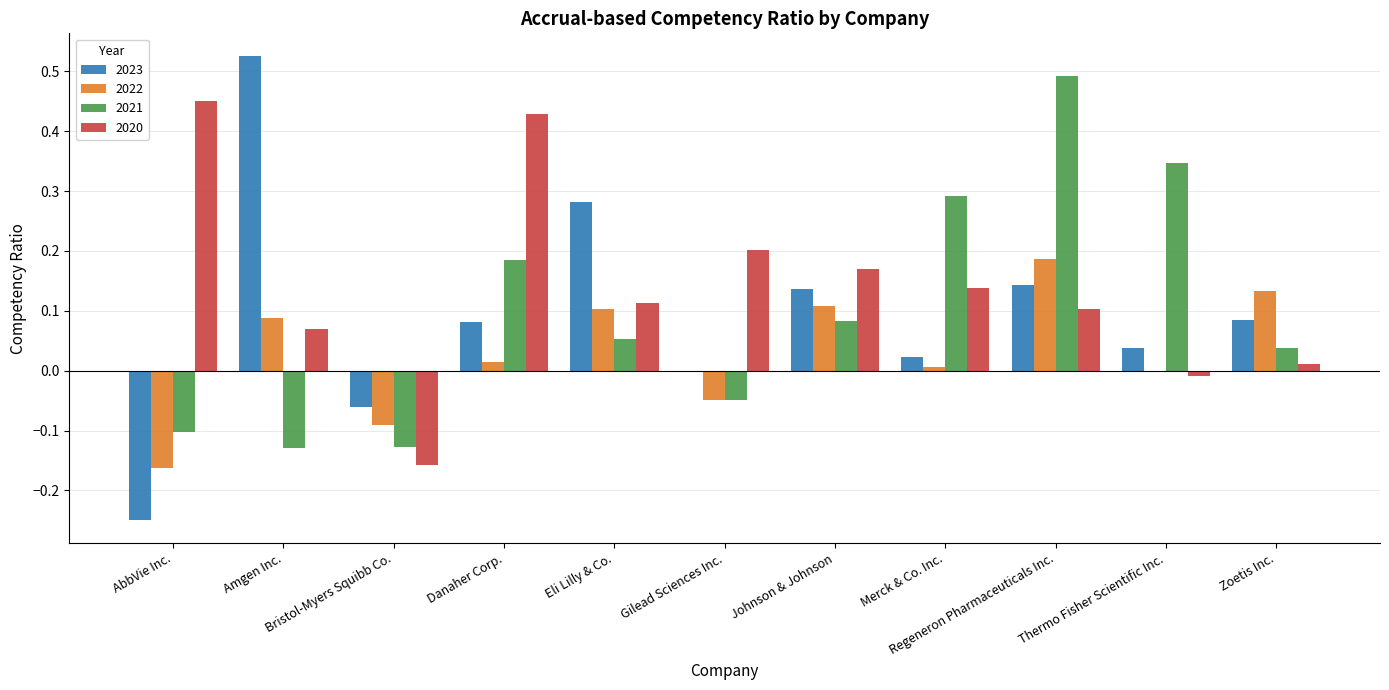

Which series has the widest spread of values?

2023